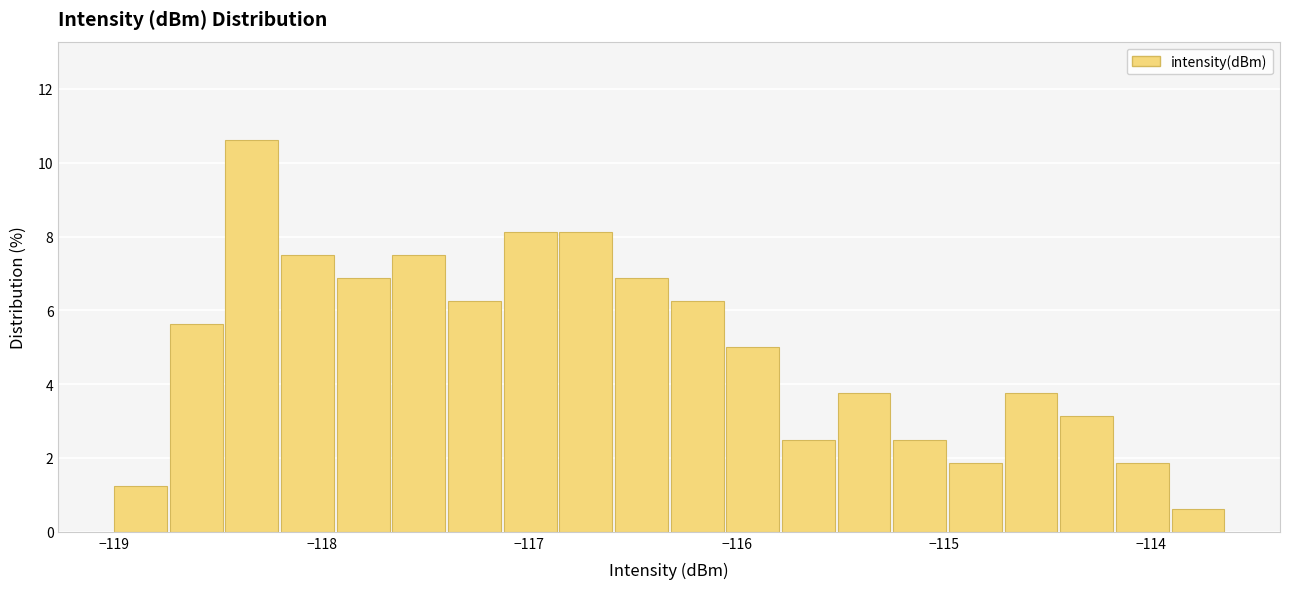

Around what value on the x-axis is the tallest bar? Give the approximate position of its centre, as read against the axis.

-118.3